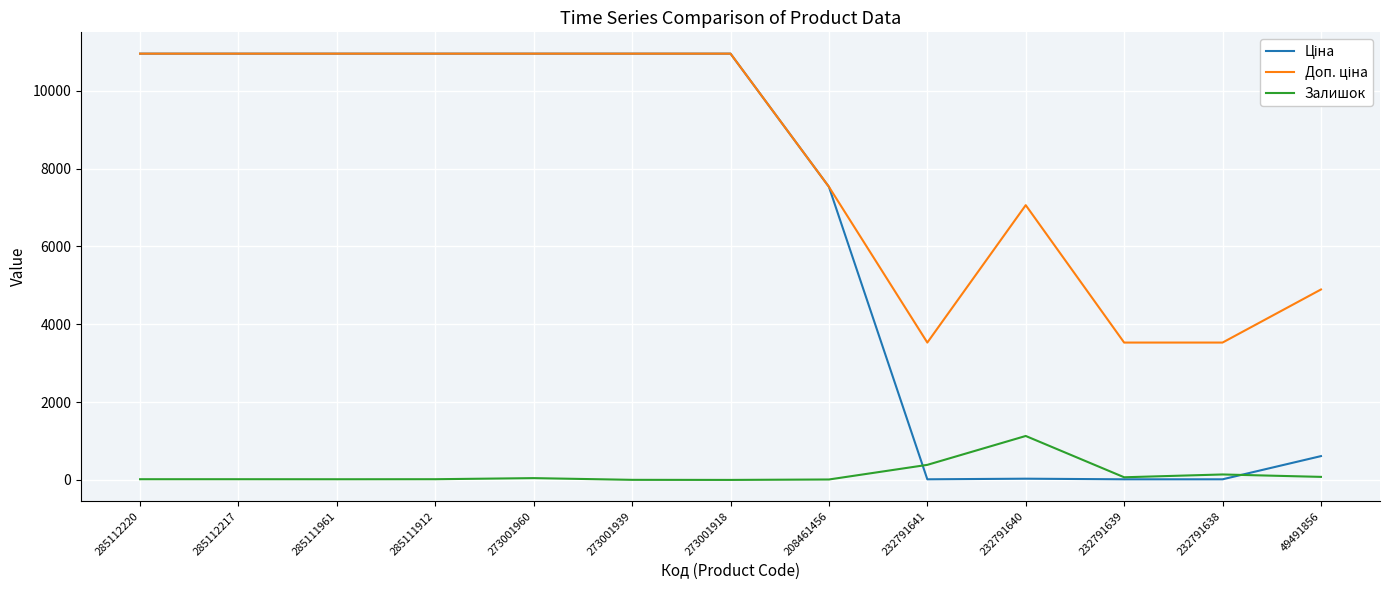

The Залишок series shows 1899.7 at 232791640. True or false?

False